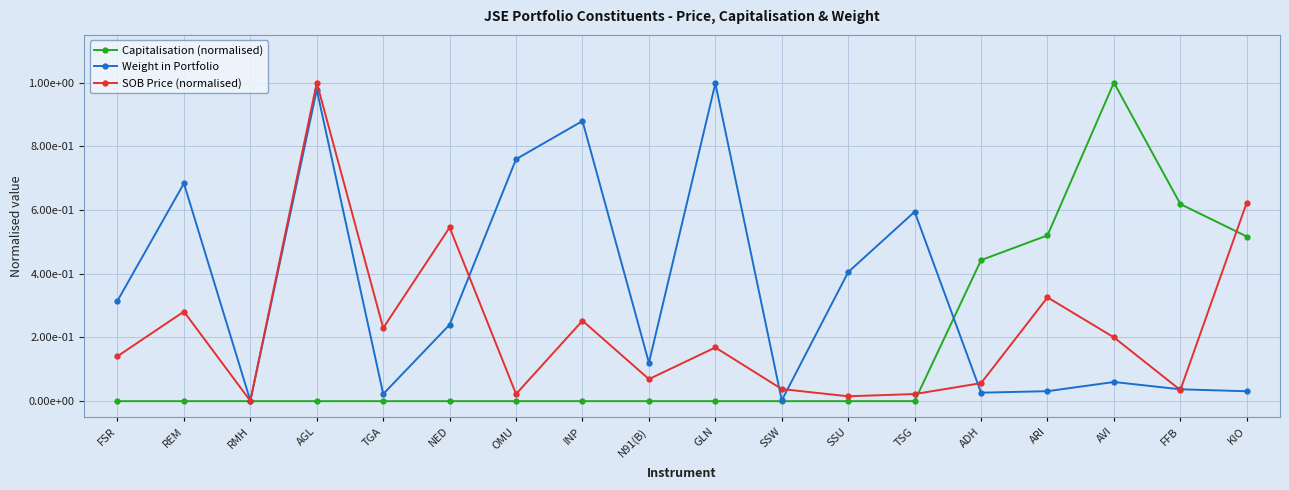

Which has a higher value, SSU or GLN?

GLN